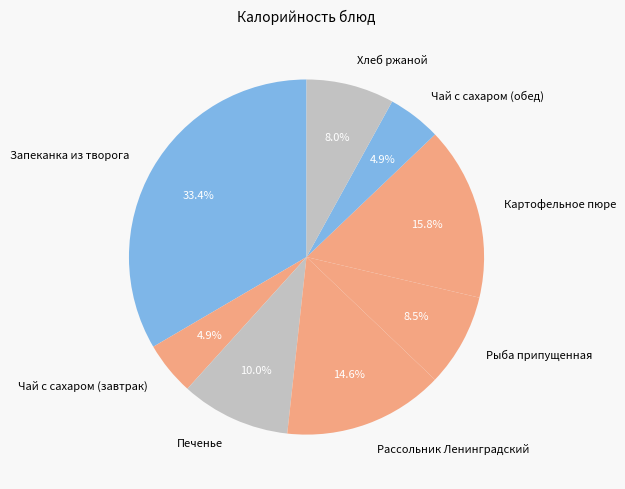

Which has a higher value, Печенье or Чай с сахаром (обед)?

Печенье